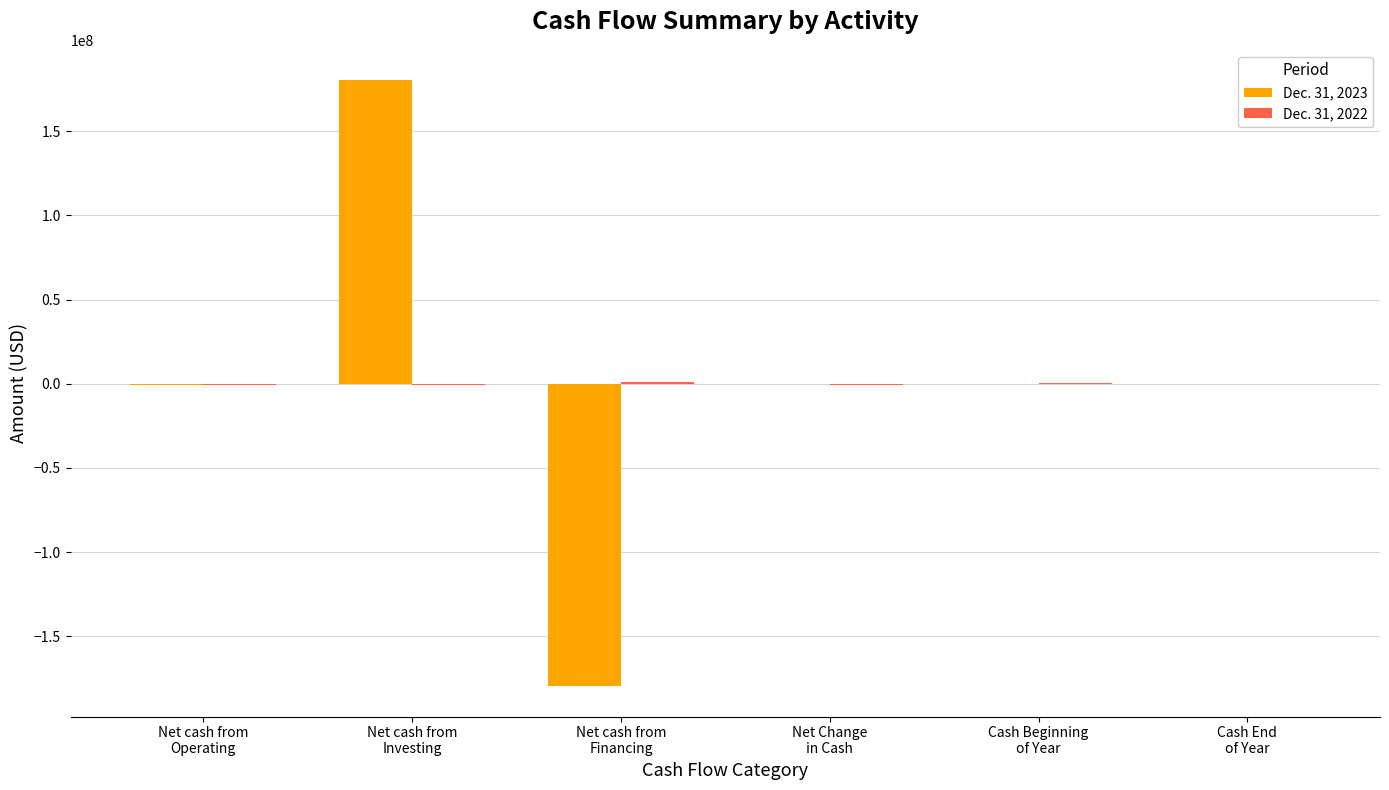

What is the maximum value shown in the chart?

180417795